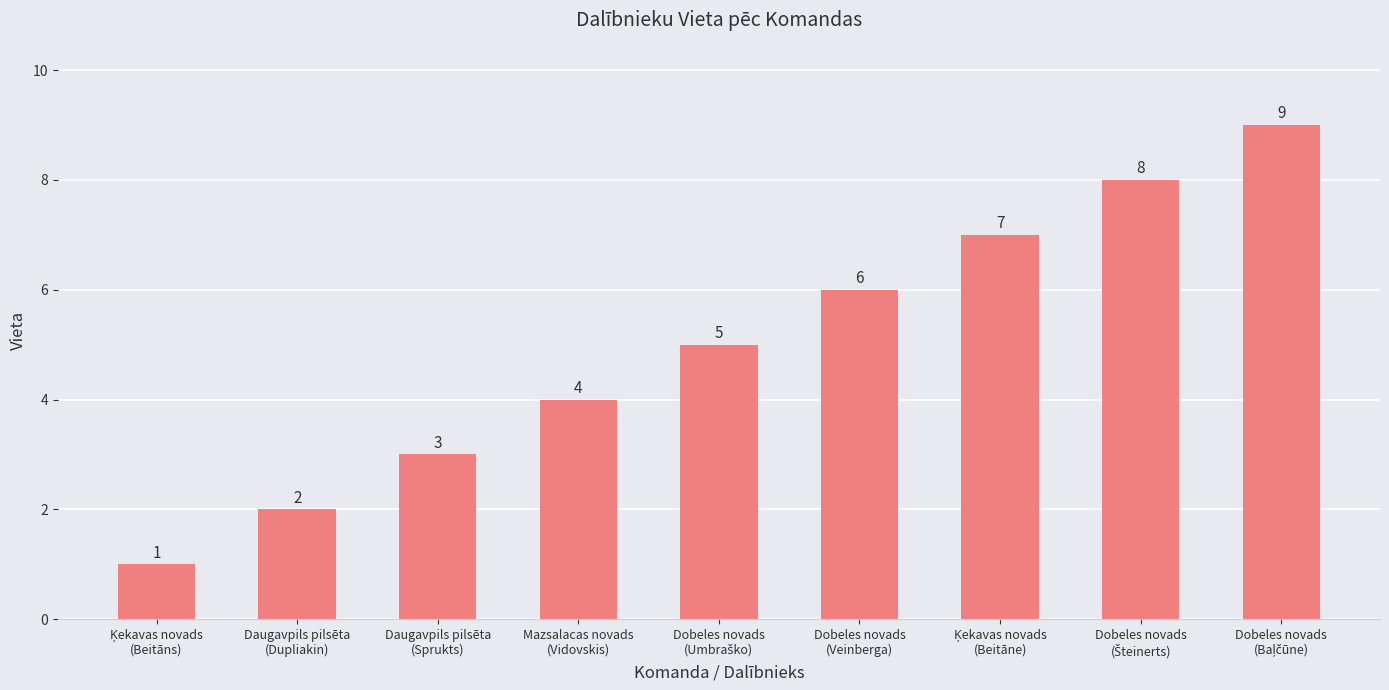

The value at Daugavpils pilsēta
(Dupliakin) is 3. True or false?

False